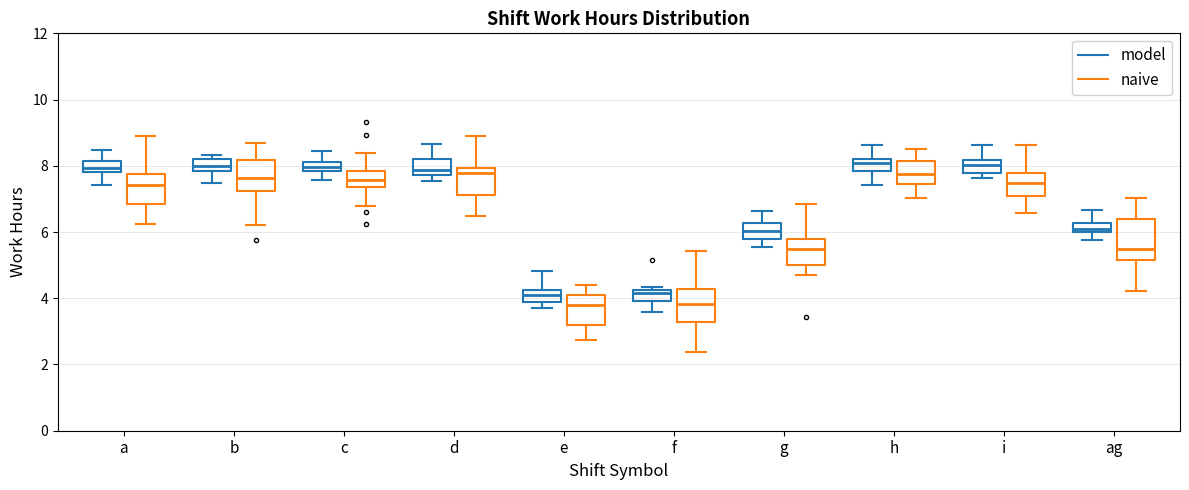

Comparing the boxes themselves (not the whiskers), which one is the tallest?

ag (naive)